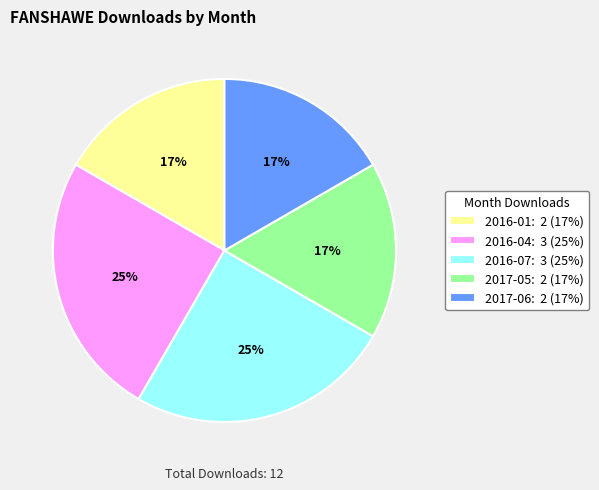

Does any single category account for the majority?

No